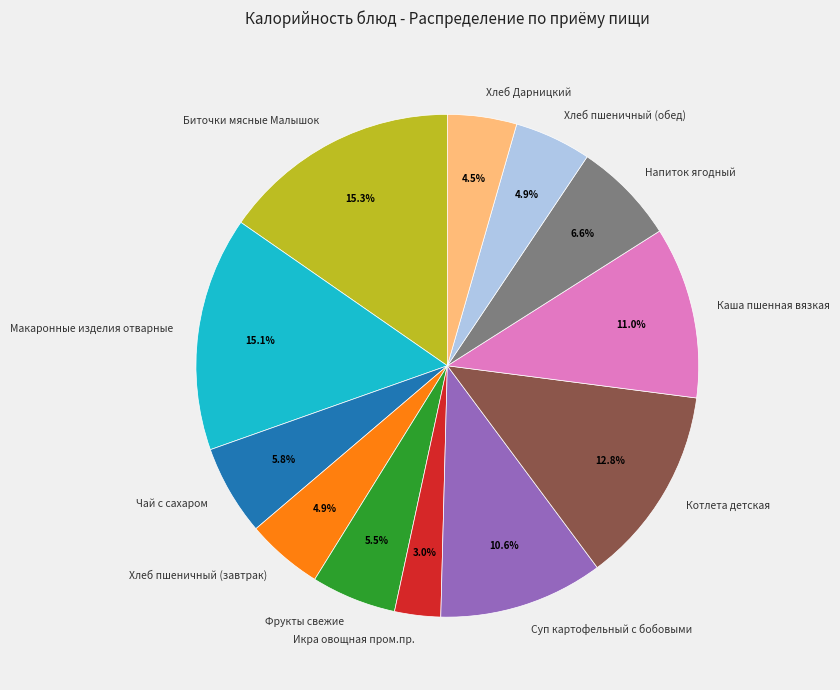

Between Напиток ягодный and Хлеб пшеничный (завтрак), which is larger?

Напиток ягодный